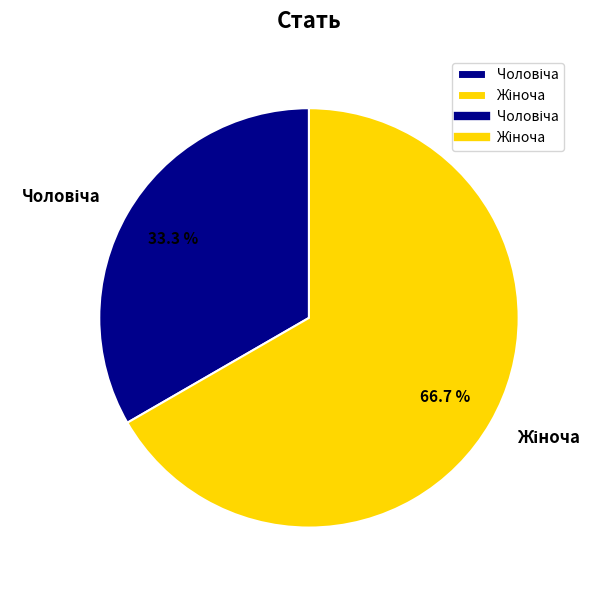

Does any single category account for the majority?

Yes